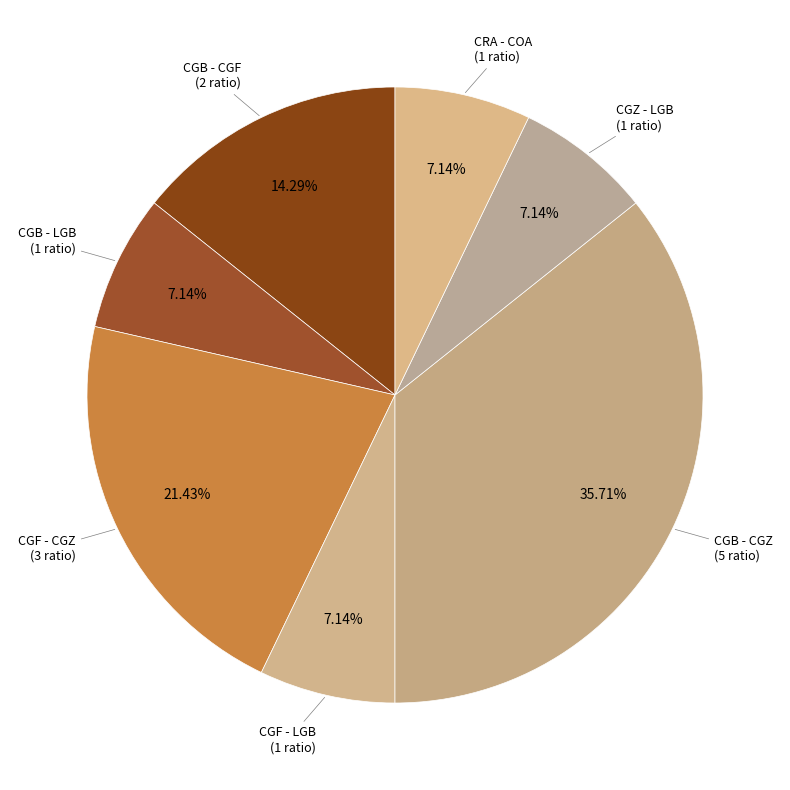

How many segments does this pie chart have?

7